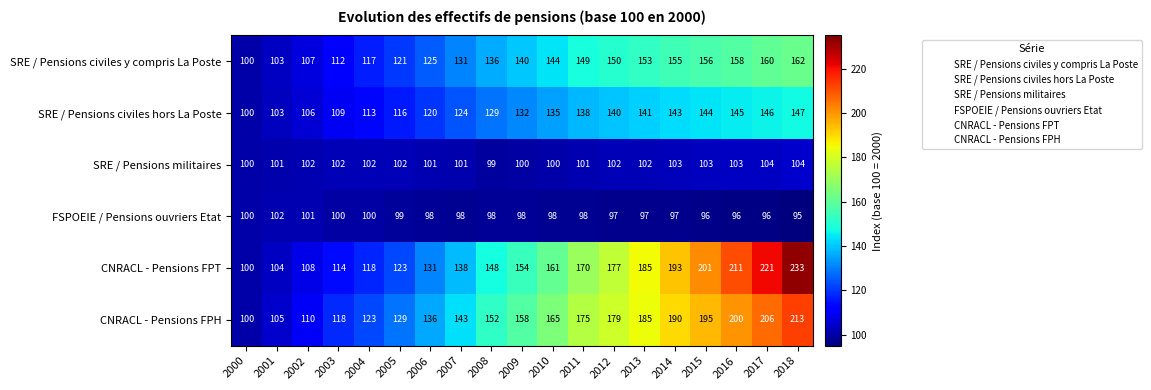

At how many categories does at least one series exceed 130?

13